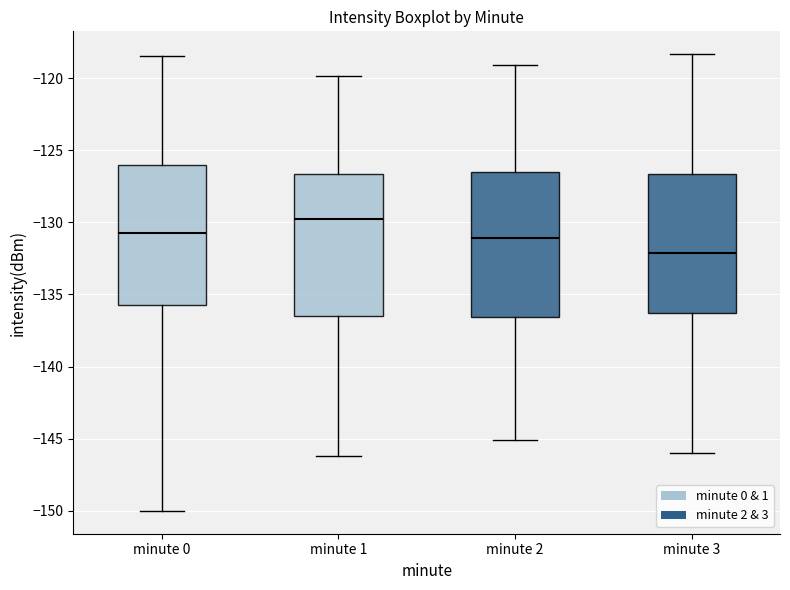

Reading left to right, transcribe this box plot: for each box, give where its median line is, the range the box spans, and where its two whiskers end, as read against the y-axis. The values are not printed on the chart, so give them approximately, as read against the axis.

minute 0: median -130.5, box -135.5 to -126.0, whiskers -150.0 to -118.5
minute 1: median -130.0, box -136.5 to -126.5, whiskers -146.0 to -120.0
minute 2: median -131.0, box -136.5 to -126.5, whiskers -145.0 to -119.0
minute 3: median -132.0, box -136.5 to -126.5, whiskers -146.0 to -118.5